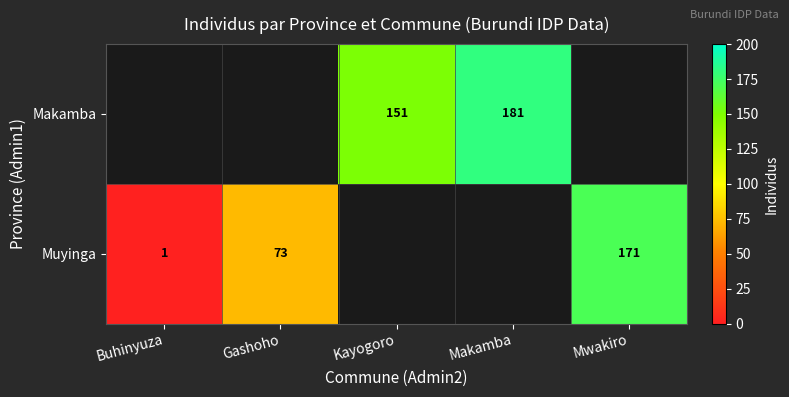

List the labels in order of row_0 value, smallest first.

Buhinyuza, Gashoho, Kayogoro, Makamba, Mwakiro